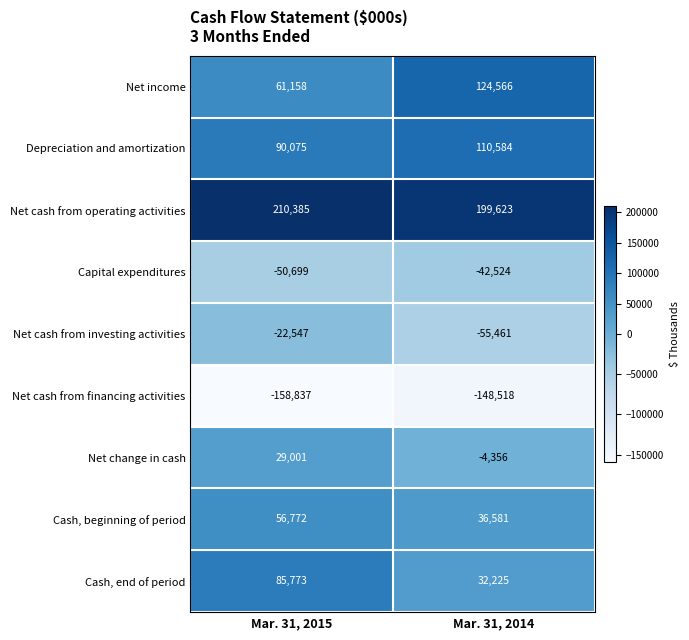

List the labels in order of Capital expenditures value, smallest first.

Mar. 31, 2015, Mar. 31, 2014